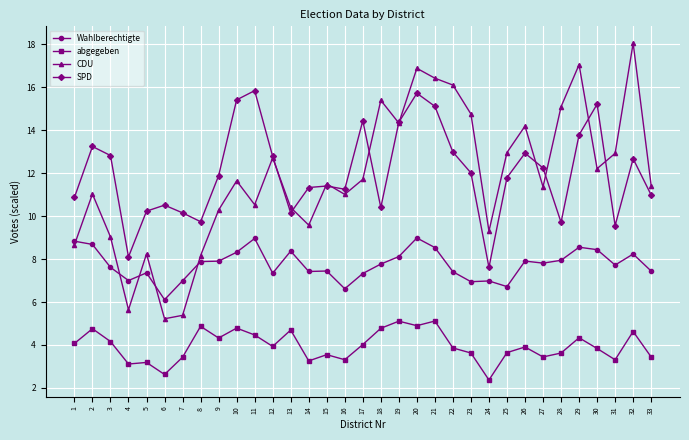

What is the difference between the maximum and minimum values in the Wahlberechtigte series?

2.9